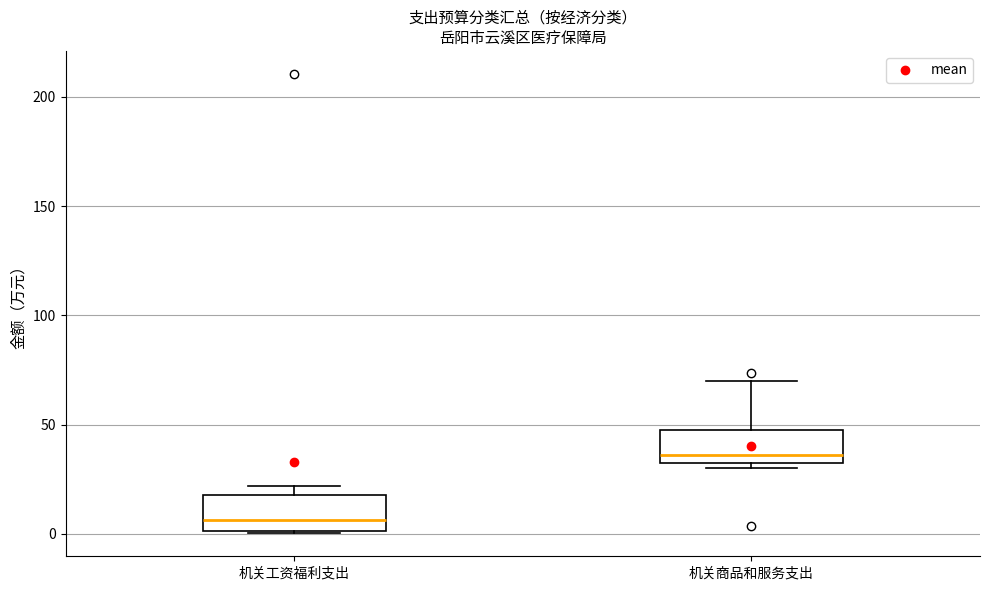

Where is the lower edge of the box for 机关商品和服务支出 on the y-axis? The values are not printed on the chart, so give them approximately, as read against the axis.

30